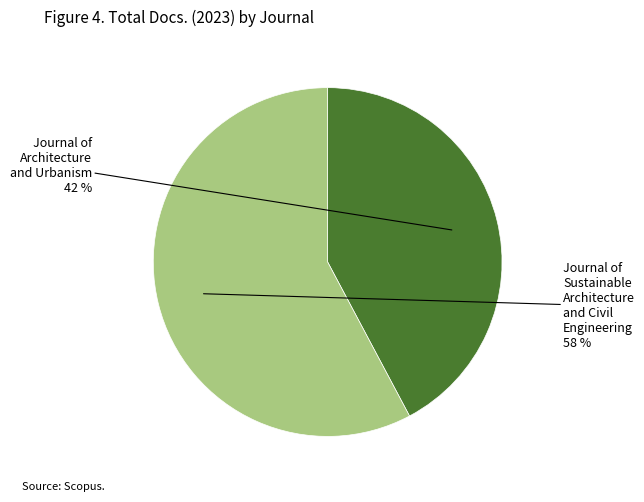

To the nearest percent, what is the average slice percentage?

50%